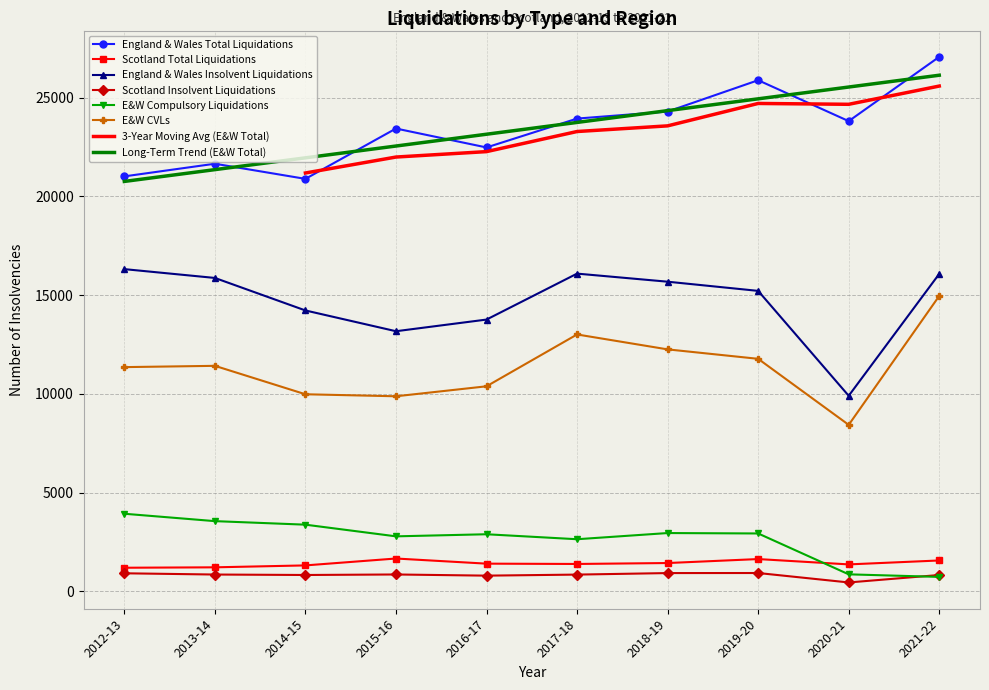

Does the chart have visible grid lines?

Yes